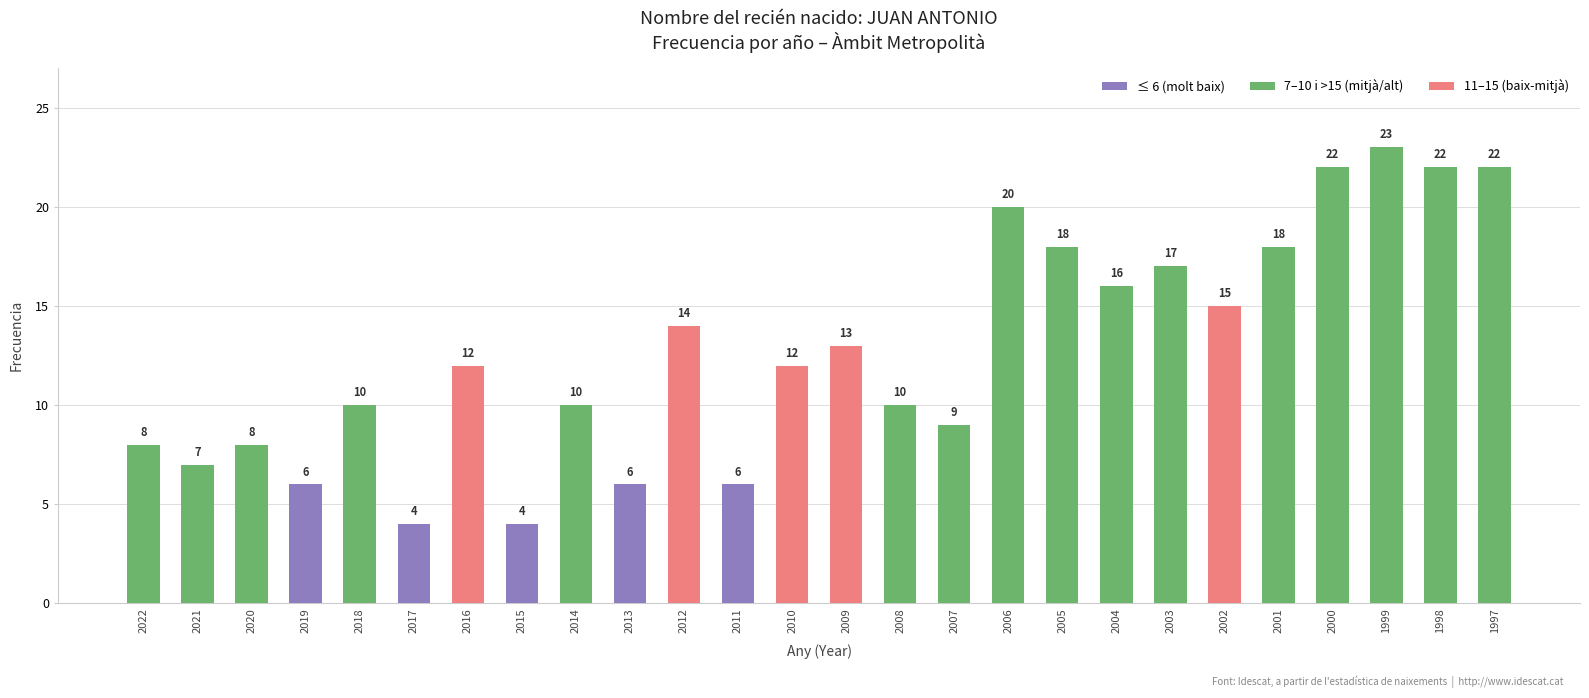

What value does the data have at 2005?

18